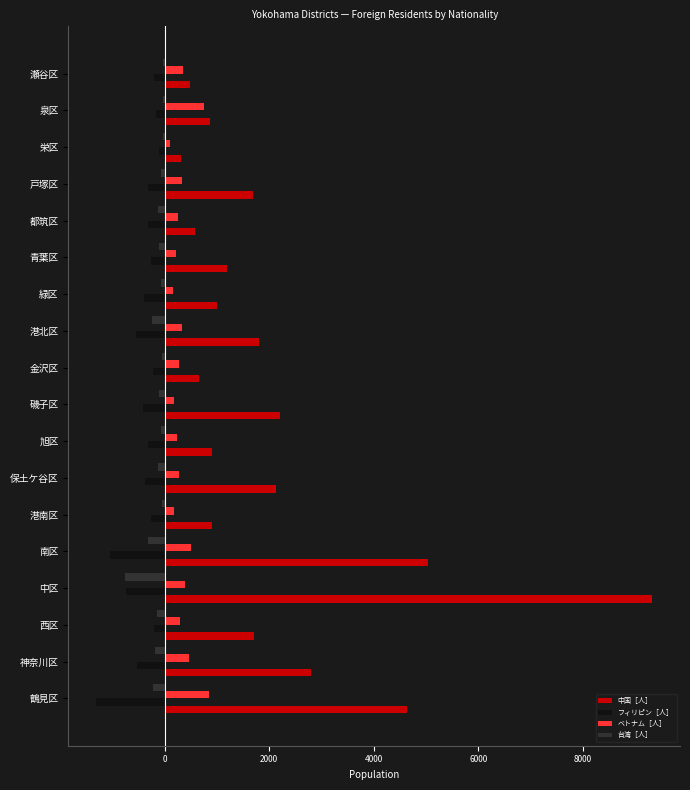

What is the greatest value displayed?

9327